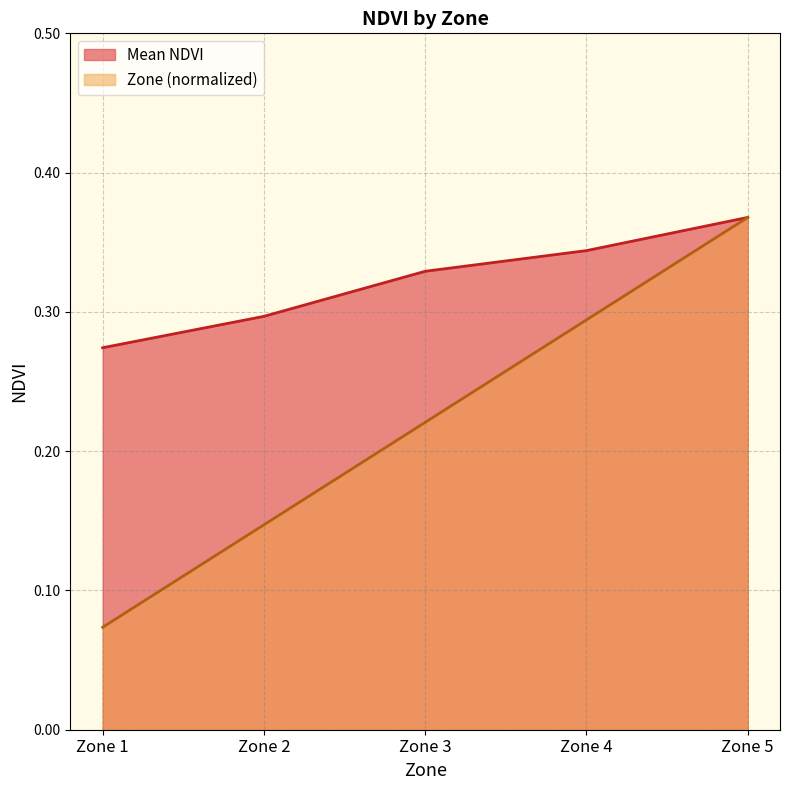

Between Zone 1 and Zone 4, which series saw the biggest shift?

Zone (normalized)